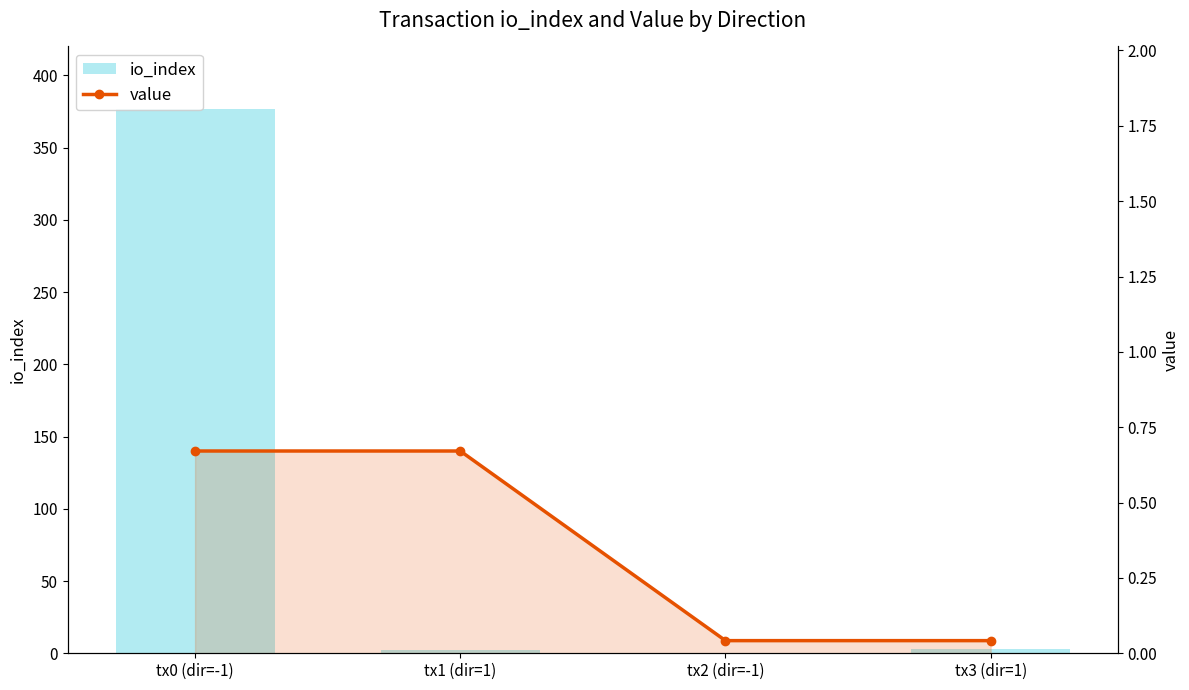

Reading left to right, list all the values displayed in this chart.

io_index: 377.0	2.0	0.0	3.0
value: 0.7	0.7	0.0	0.0